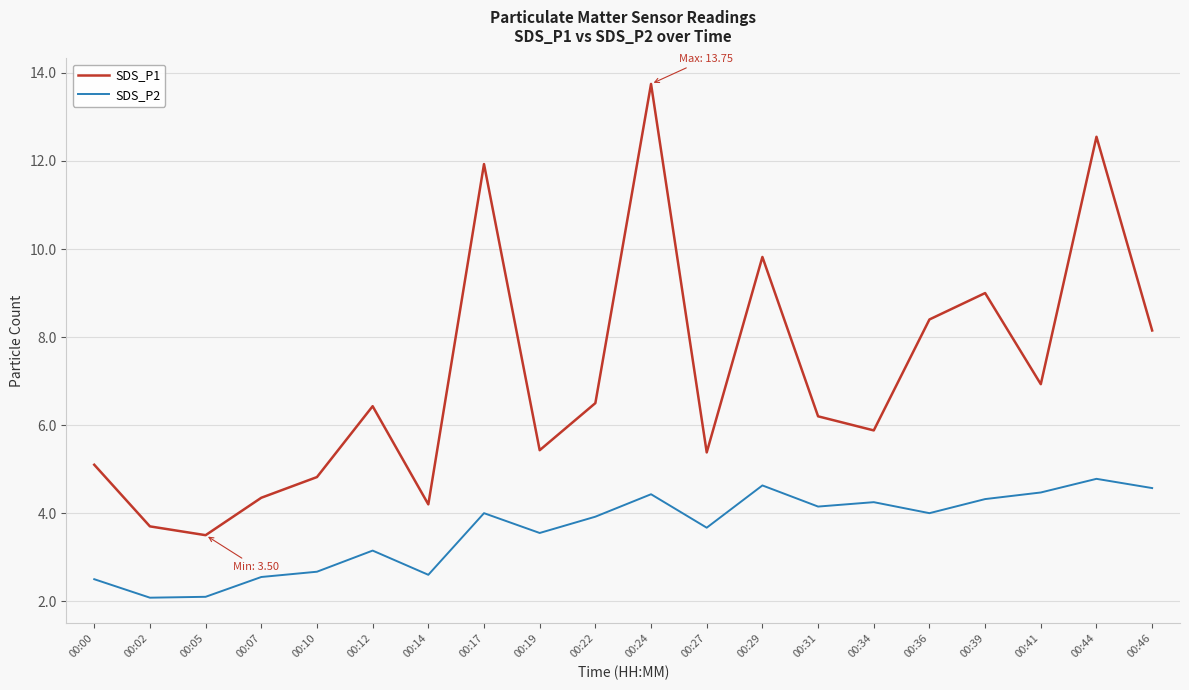

Rank the series by their average value, from highest to lowest.

SDS_P1, SDS_P2